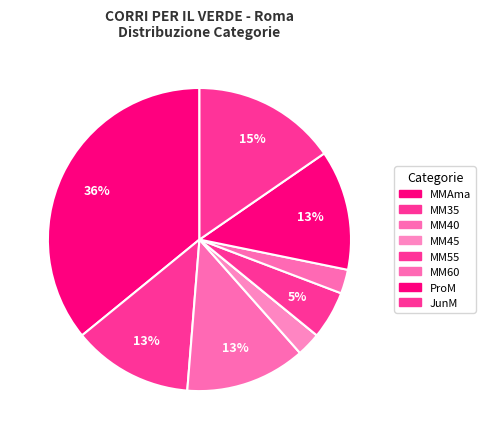

Count the number of slices in the pie.

9